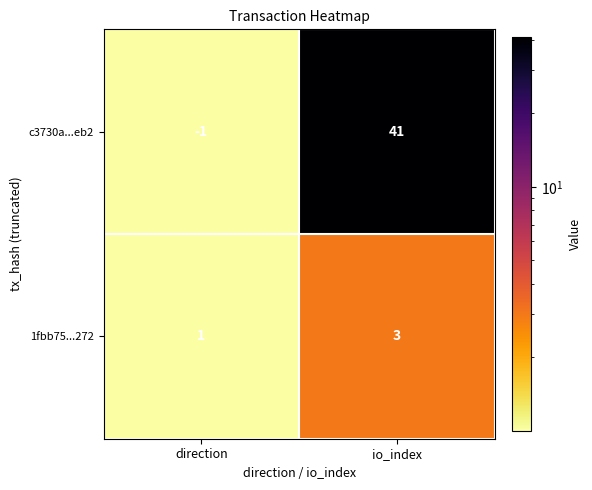

True or false: c3730a...eb2 has a value of 0 at direction.

False